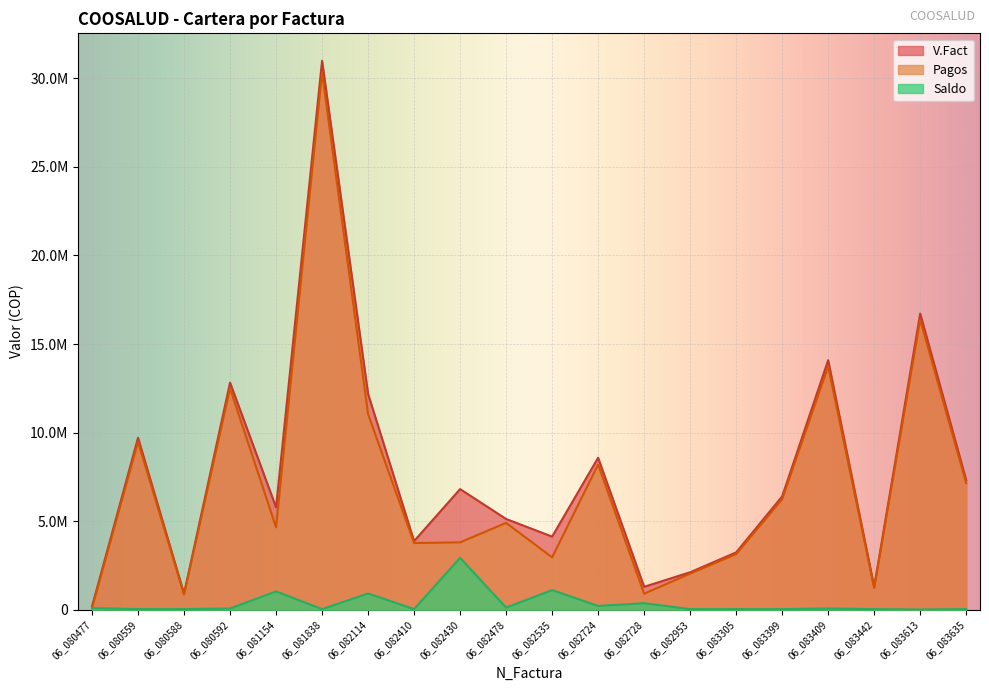

What is the difference between the V.Fact values at 06_082728 and 06_083613?

15428745